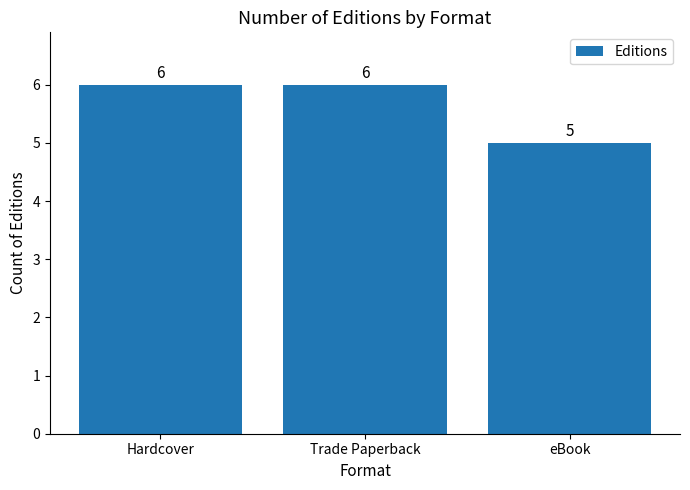

The chart shows a value of 6 at Hardcover. True or false?

True